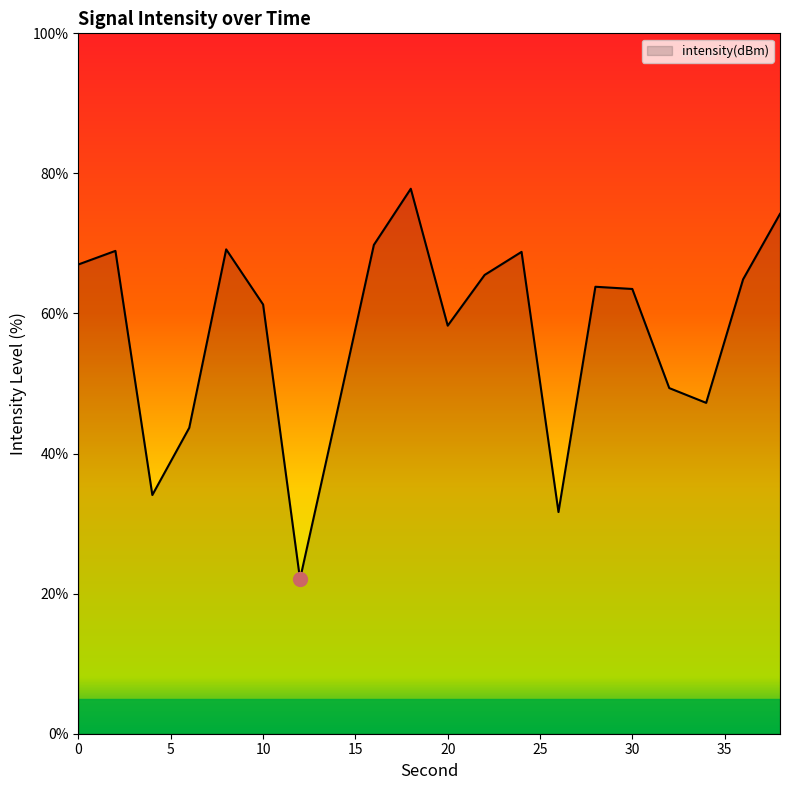

How many interior local valleys (lower than both neighbors) does the data have?

5